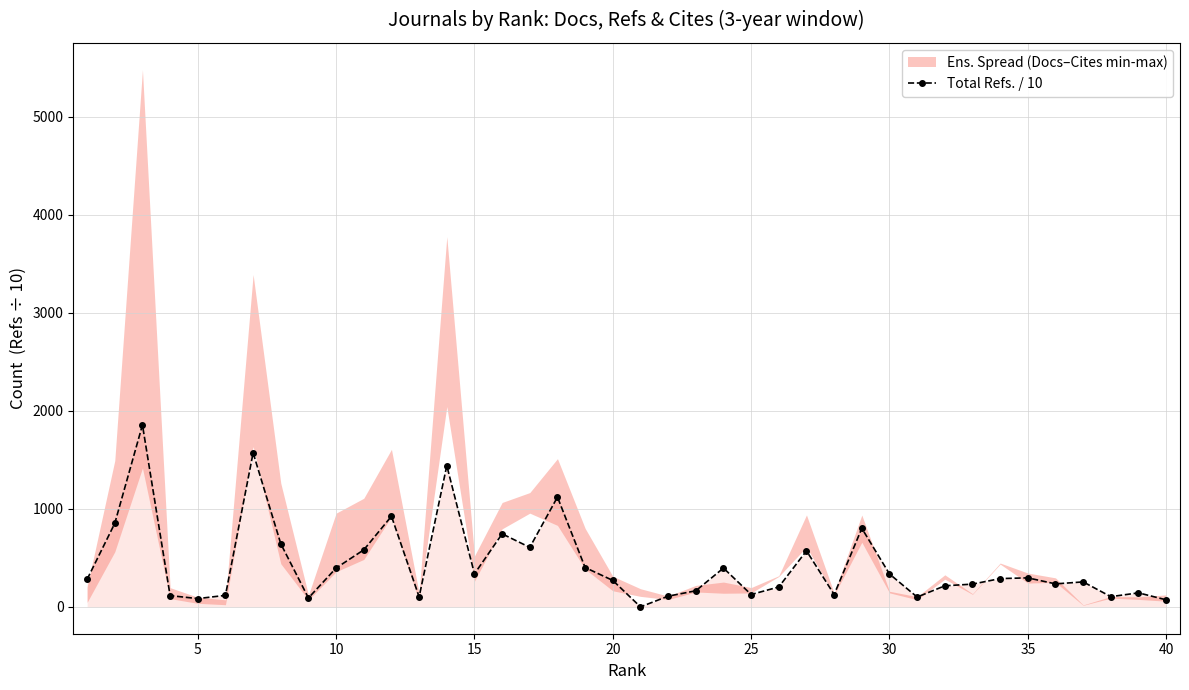

What is the maximum value for Total Refs. / 10?

1856.0